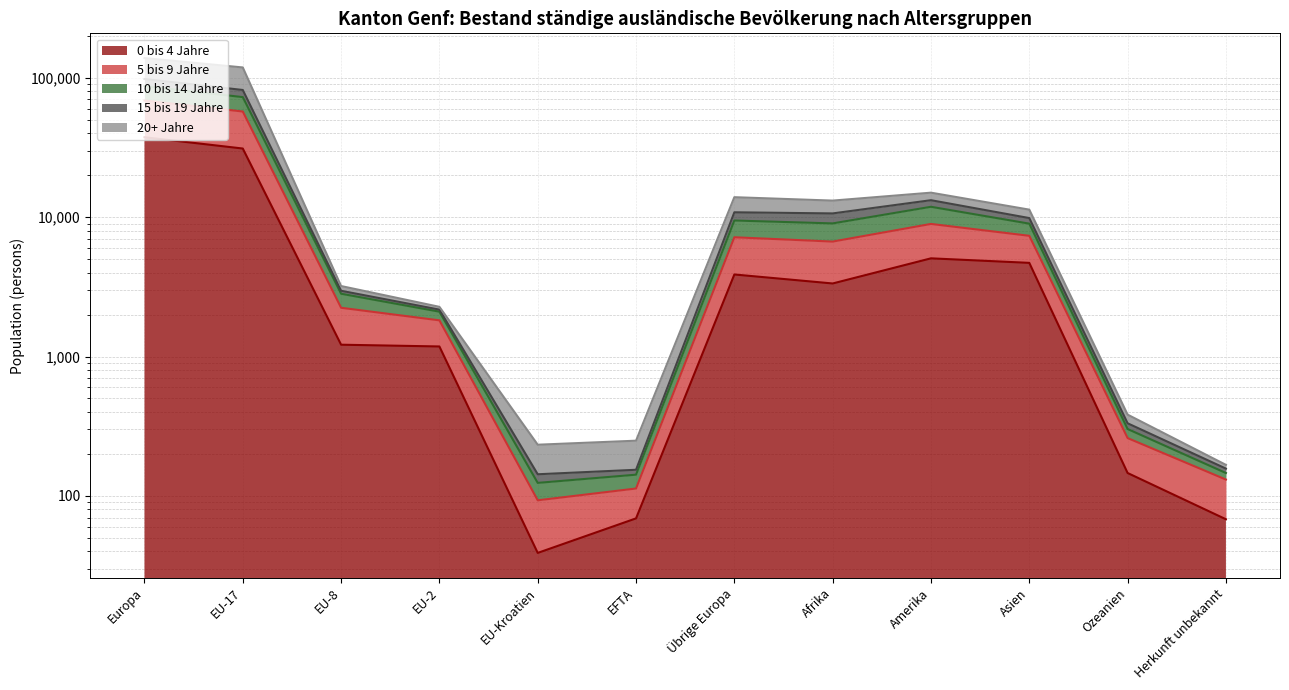

What is the label of the 11th point from the left?

Ozeanien